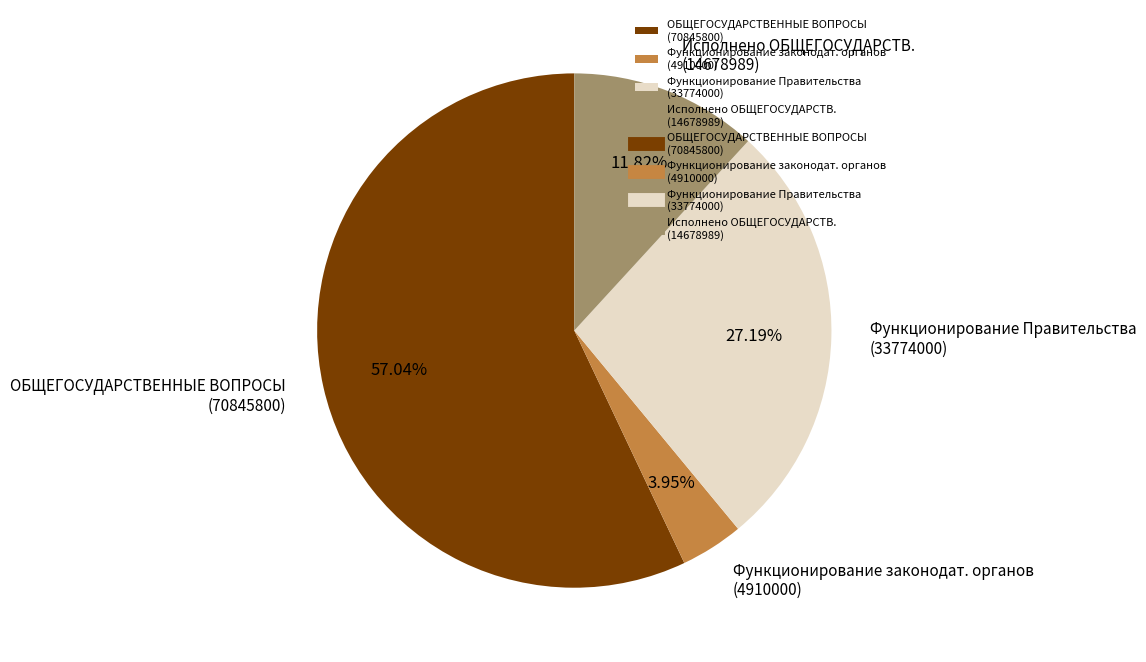

What is the ratio of the value at Функционирование Правительства (33774000) to the value at ОБЩЕГОСУДАРСТВЕННЫЕ ВОПРОСЫ (70845800)?

0.5